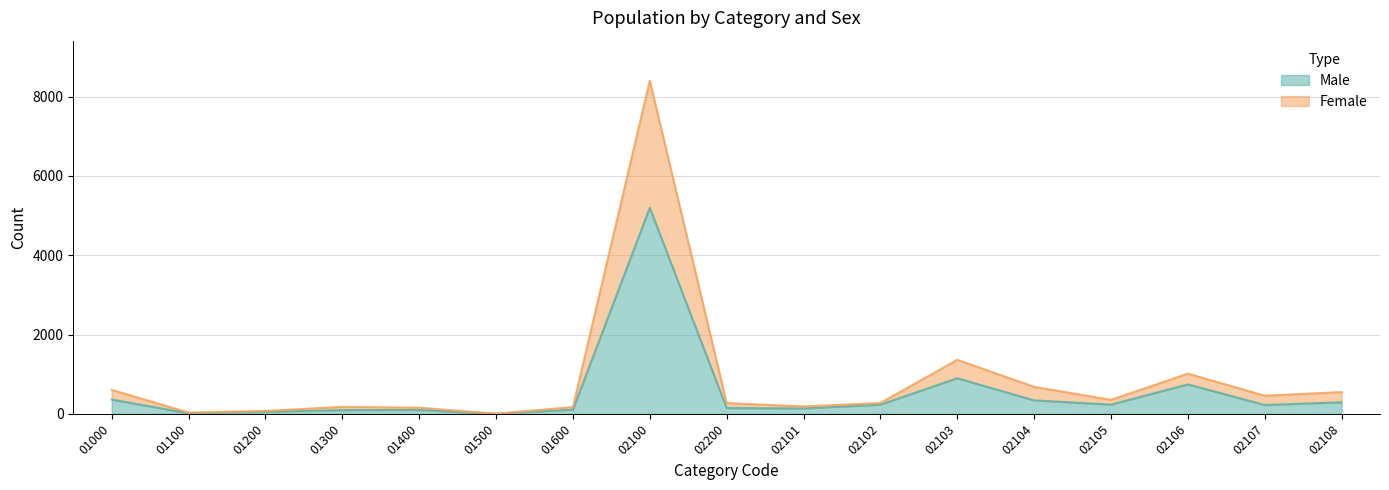

How many categories are shown in the chart?

17